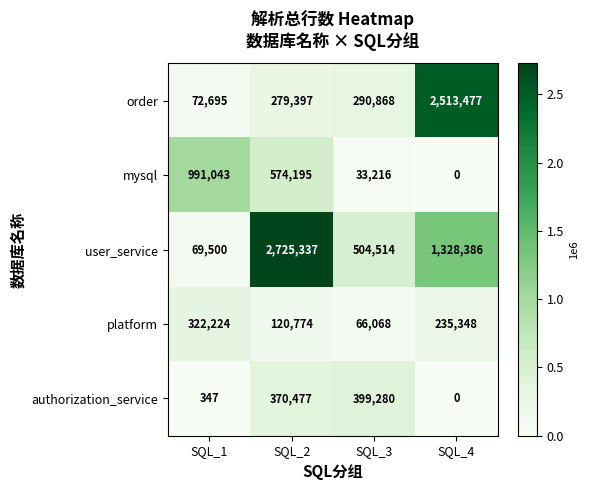

Is it true that authorization_service equals 370477 at SQL_2?

True